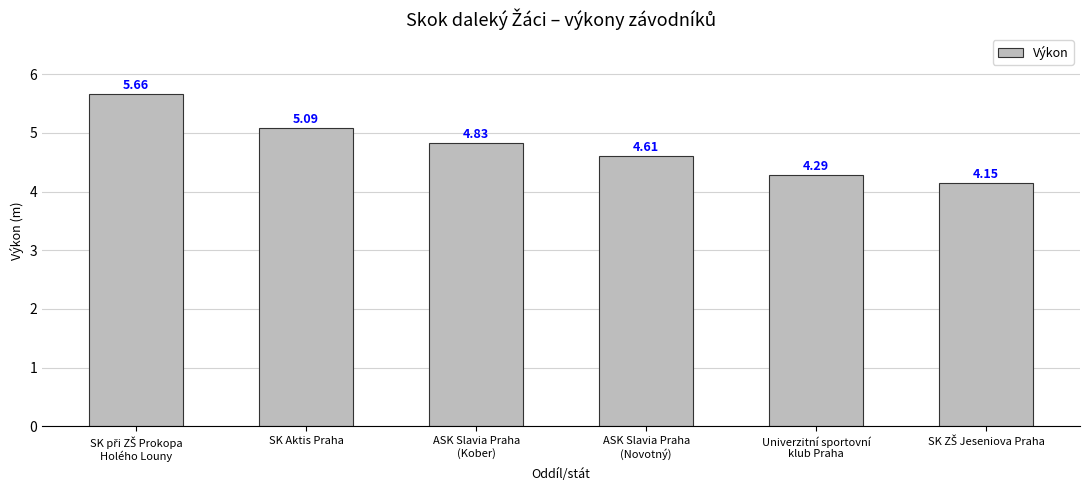

What is the difference between the second highest and minimum values?

0.9